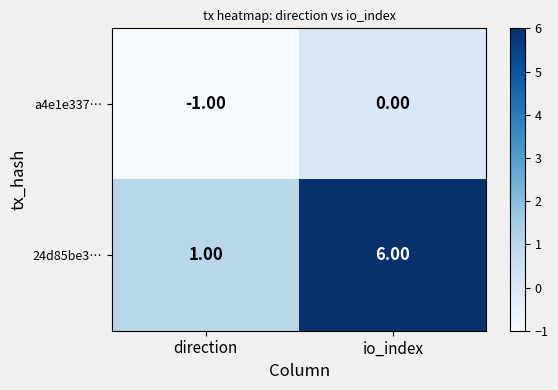

List the series in order of their overall mean, lowest first.

a4e1e337…, 24d85be3…